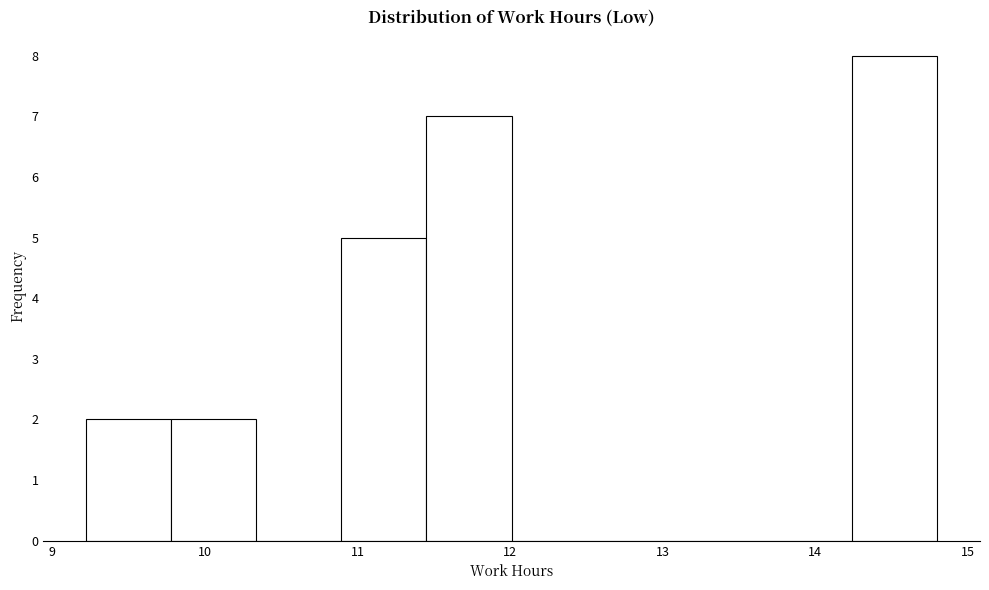

Over which range of the x-axis is the bar tallest?

14.2 to 14.8